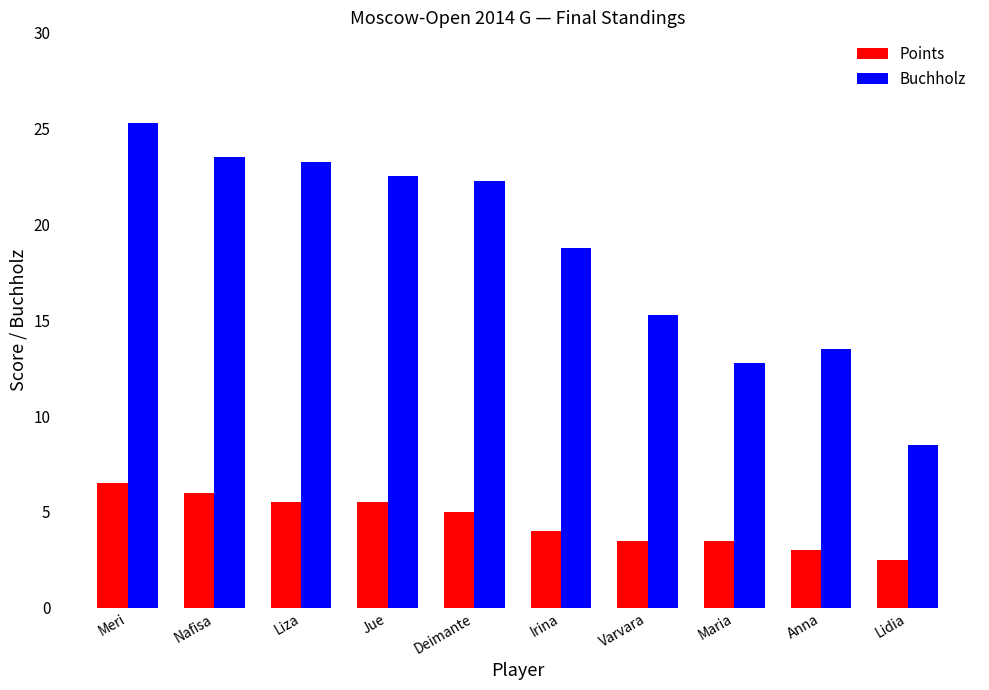

How many categories are shown in the chart?

10